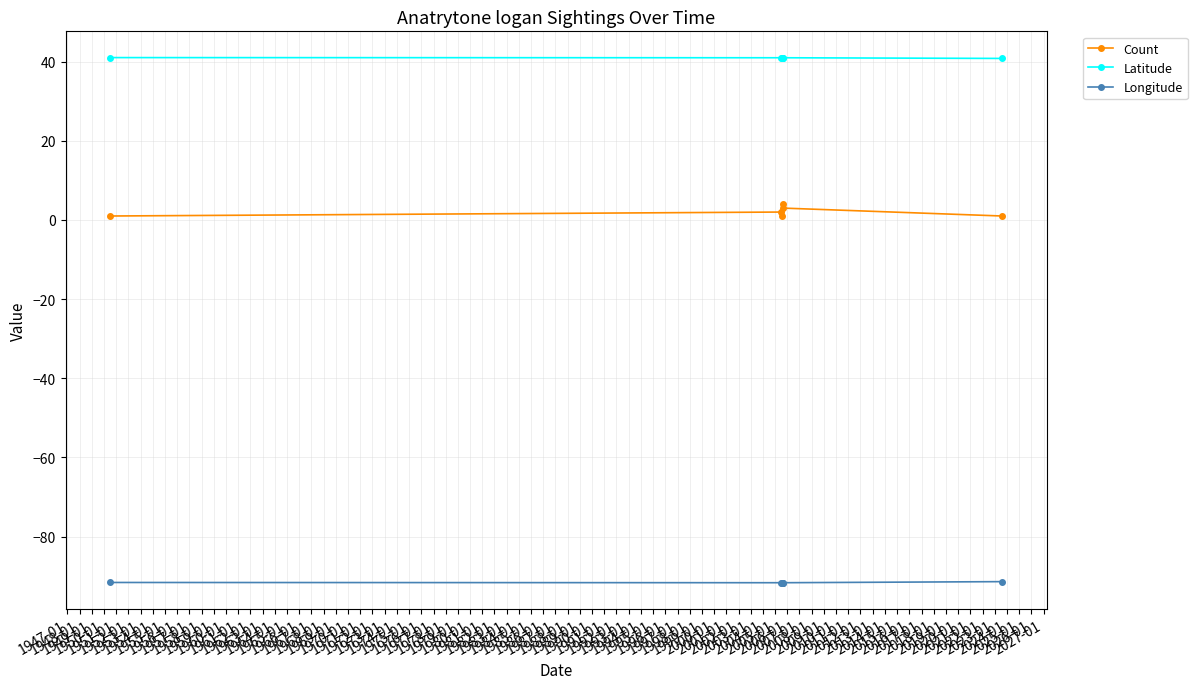

True or false: Count and Longitude intersect in this chart.

False